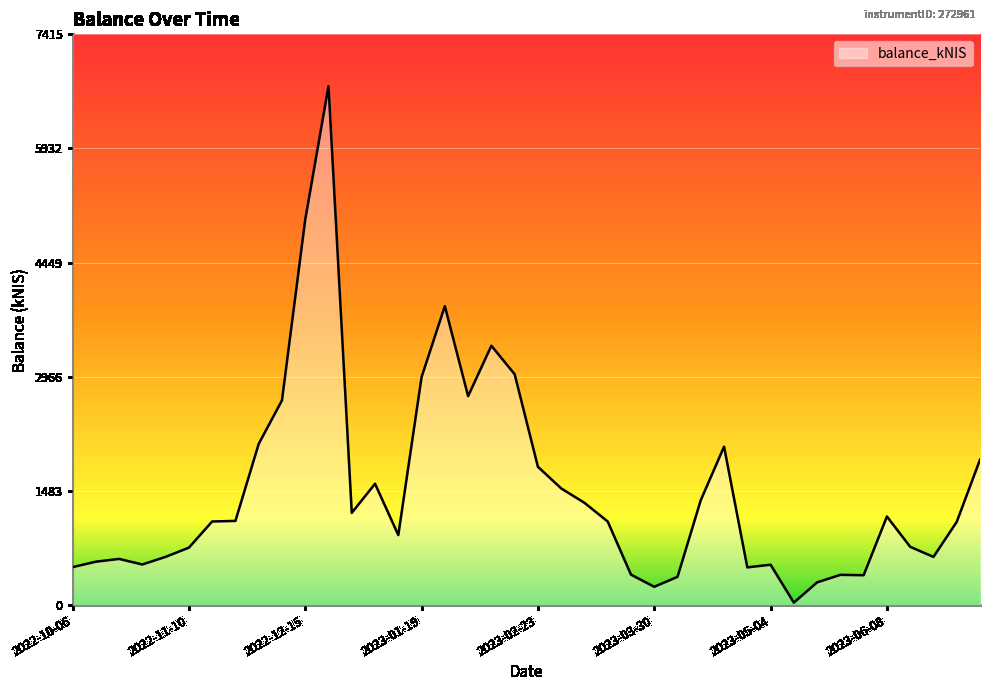

What is the smallest value displayed?

32.0